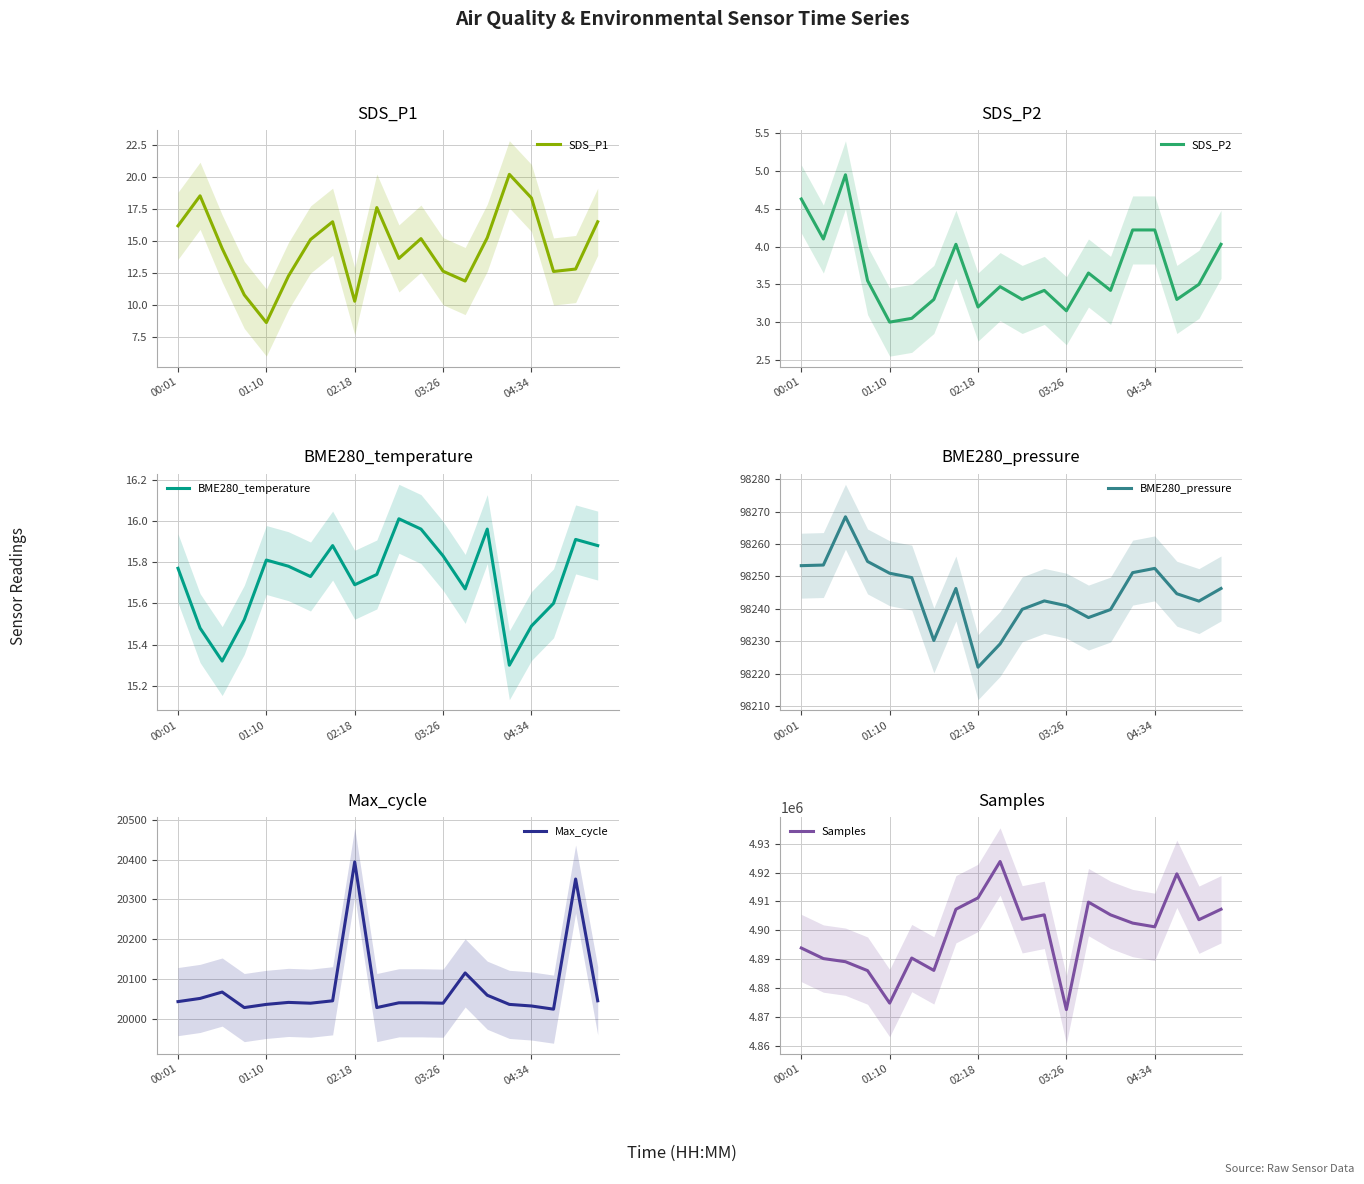

Does the chart have visible grid lines?

Yes